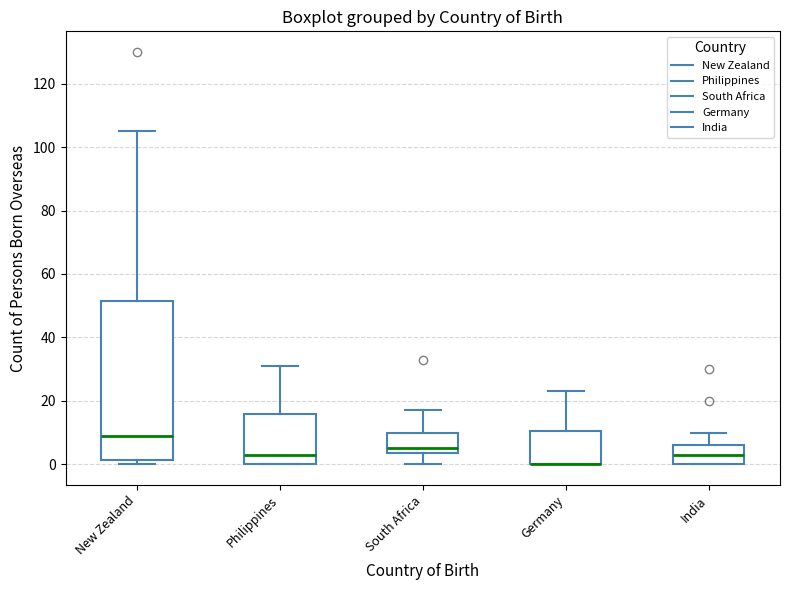

Reading left to right, read every box against the y-axis: the position of its median line, the range the box covers, and the ends of its whiskers. The values are not printed on the chart, so give them approximately, as read against the axis.

New Zealand: median 10, box 2 to 52, whiskers 0 to 106
Philippines: median 4, box 0 to 16, whiskers 0 to 32
South Africa: median 6, box 4 to 10, whiskers 0 to 18
Germany: median 0 (drawn on the box's lower edge), box 0 to 10, whiskers 0 to 24
India: median 4, box 0 to 6, whiskers 0 to 10